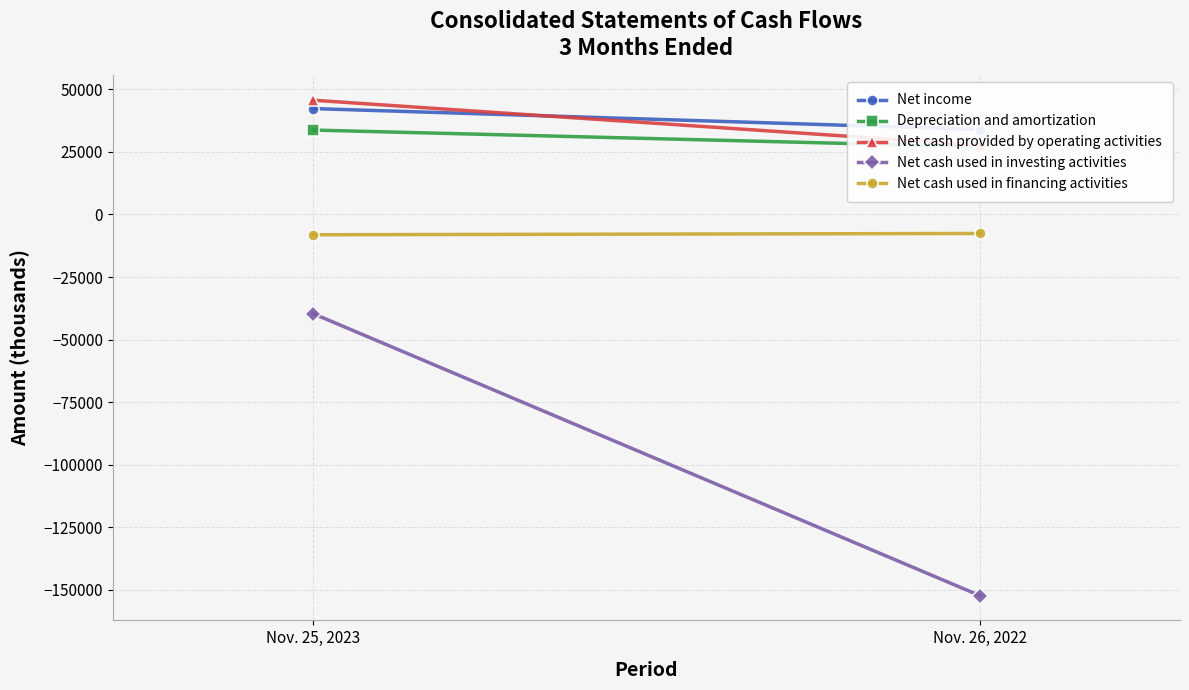

How many categories are shown in the chart?

2